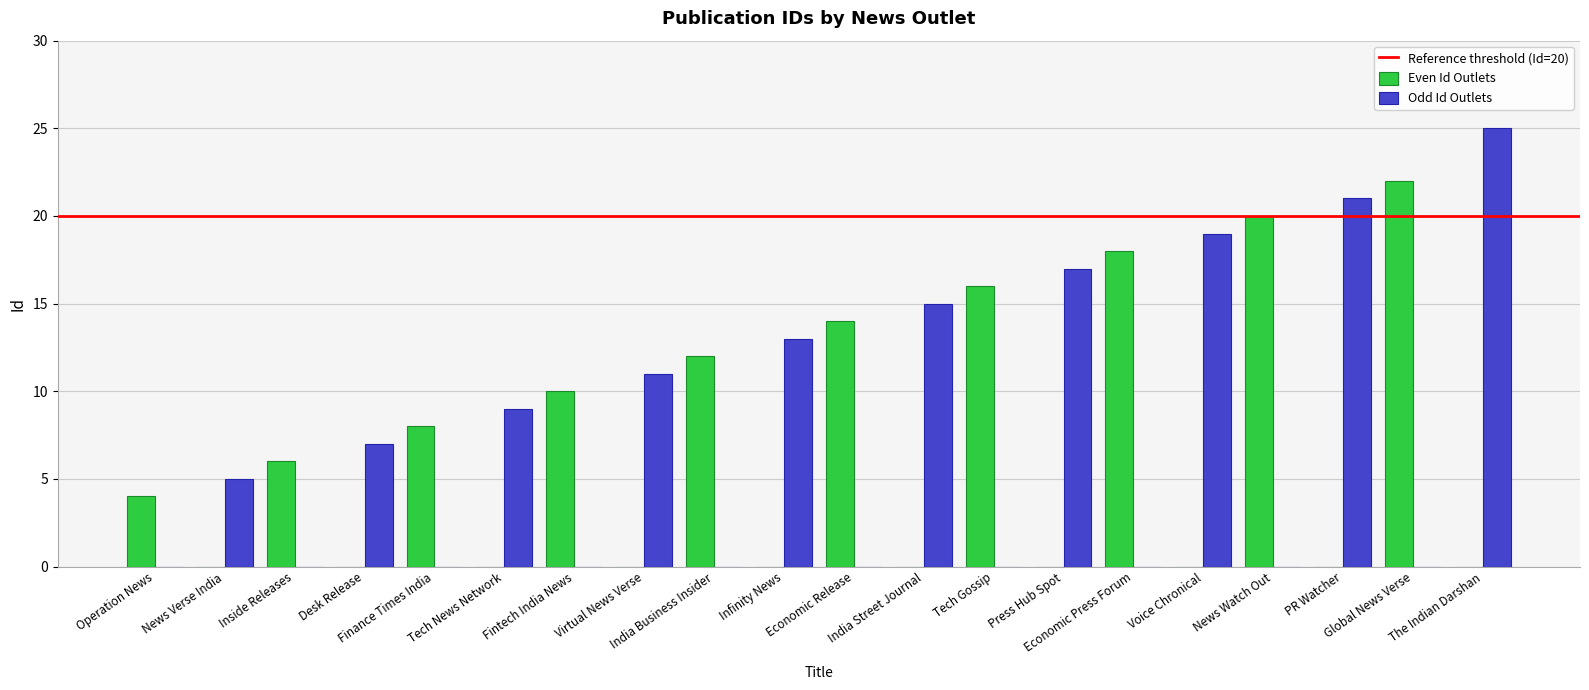

How many data points does each series have?

20